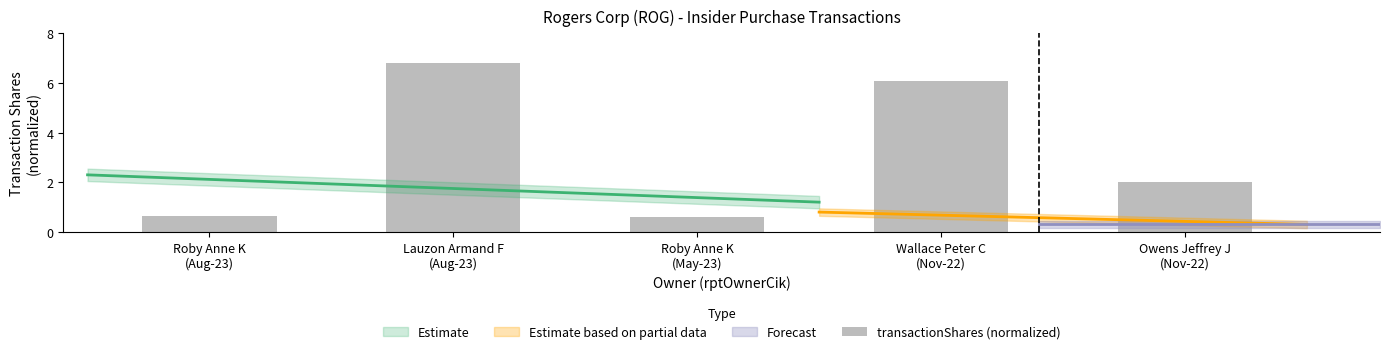

The chart shows a value of 0.6 at Roby Anne K
(Aug-23). True or false?

True